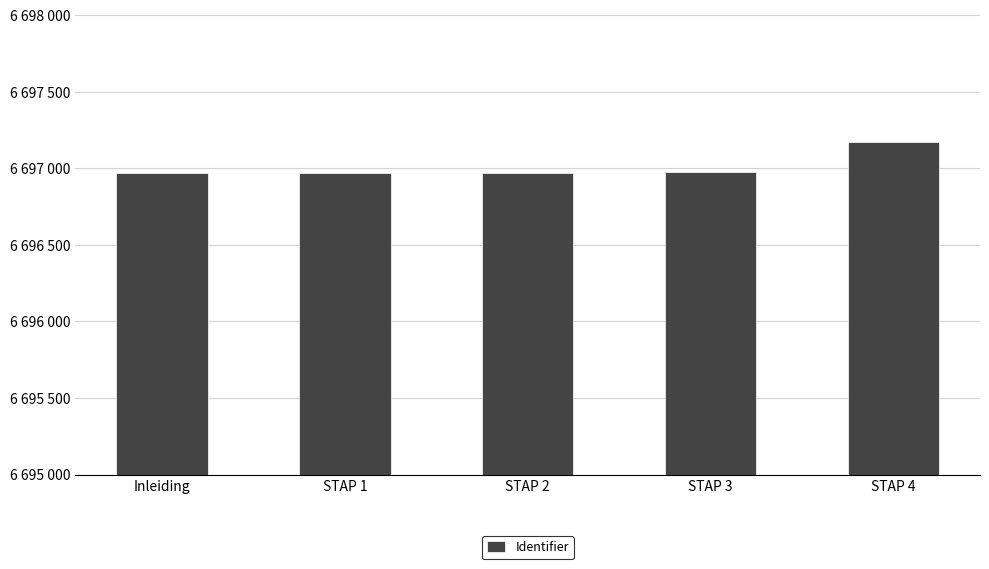

What is the label of the 2nd bar from the right?

STAP 3